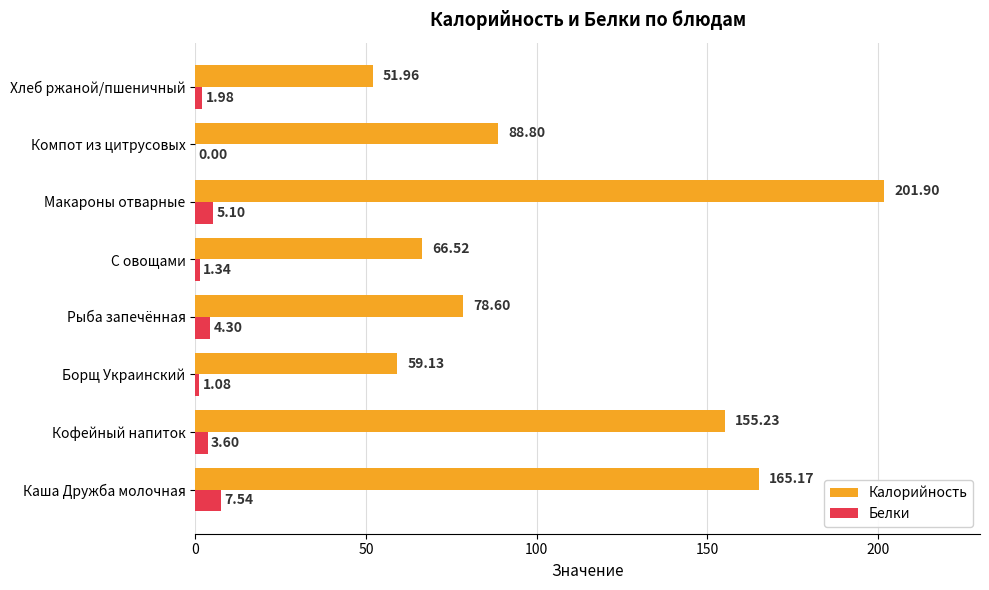

At which label does Белки reach its peak?

Каша Дружба молочная